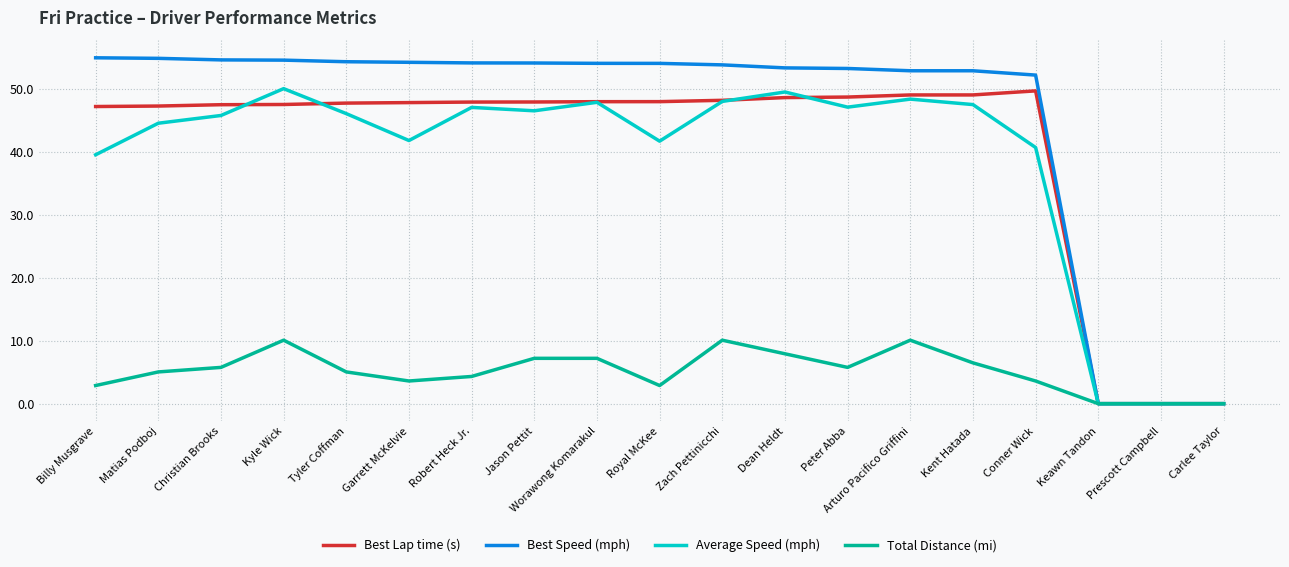

What position from the left is Worawong Komarakul?

9